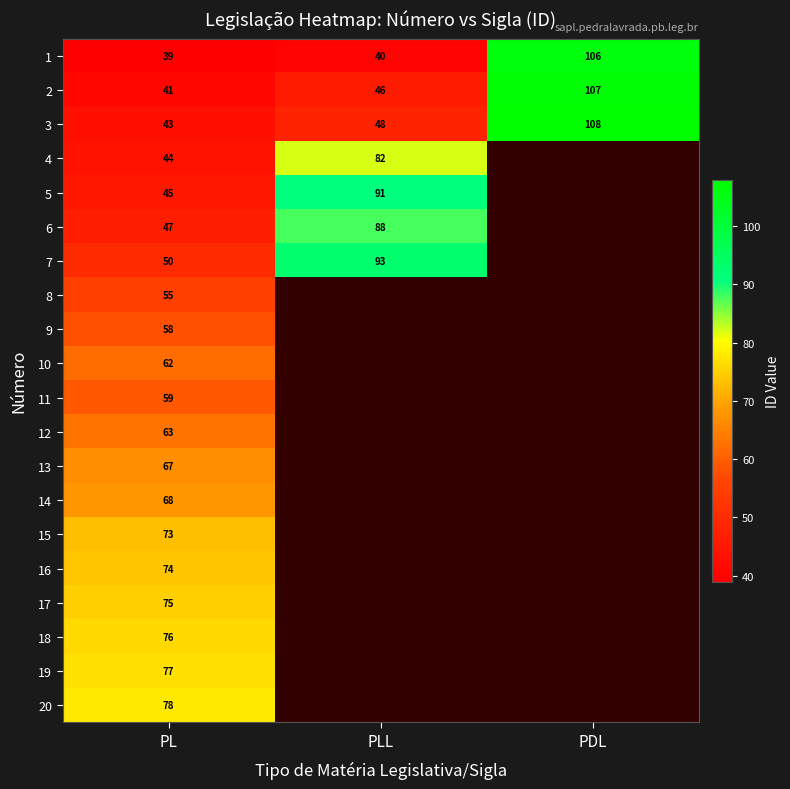

How many data points does each series have?

3